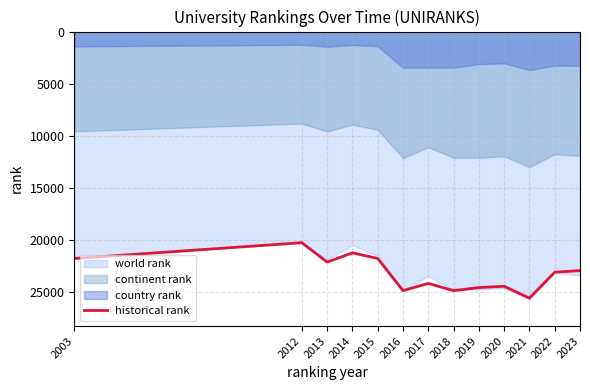

At which category does the chart reach its minimum across all series?

2012